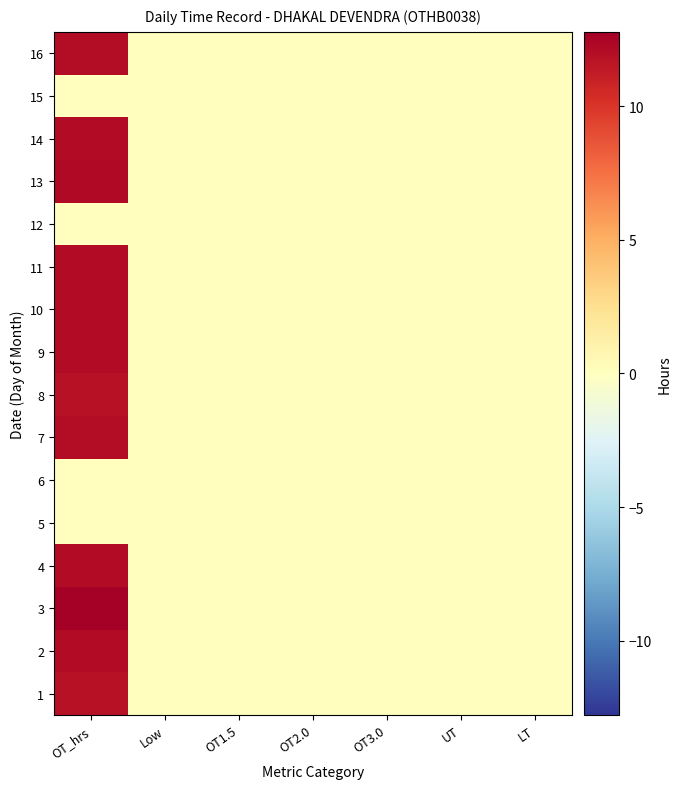

At how many categories does at least one series exceed 0?

2